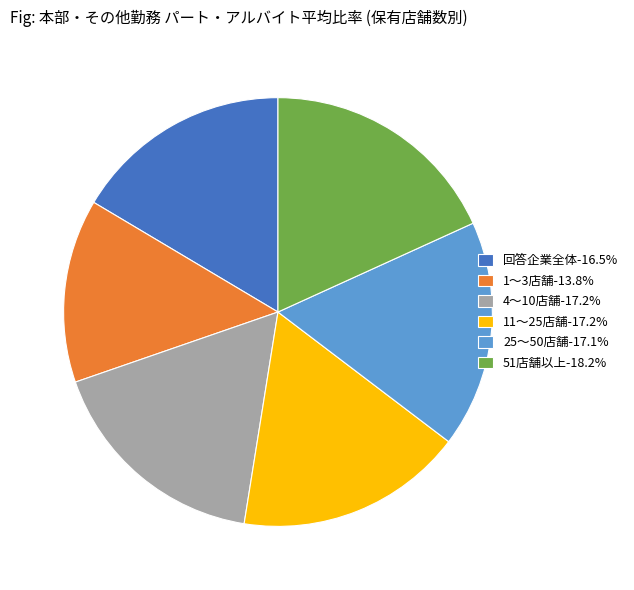

The 51店舗以上 slice represents 11% of the pie. True or false?

False